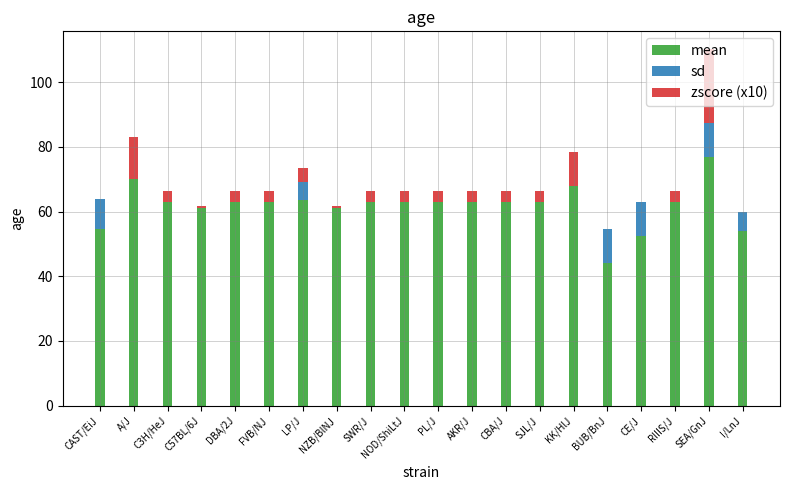

At which category is the sum across all series the highest?

SEA/GnJ